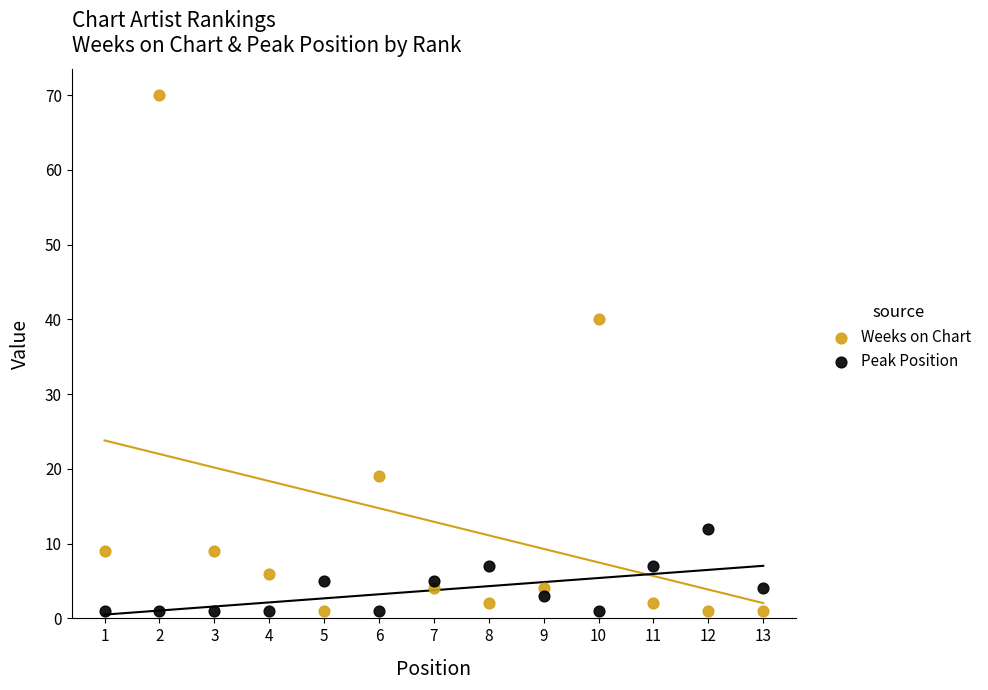

Across all data points, what is the range of X values (max minus min)?

12